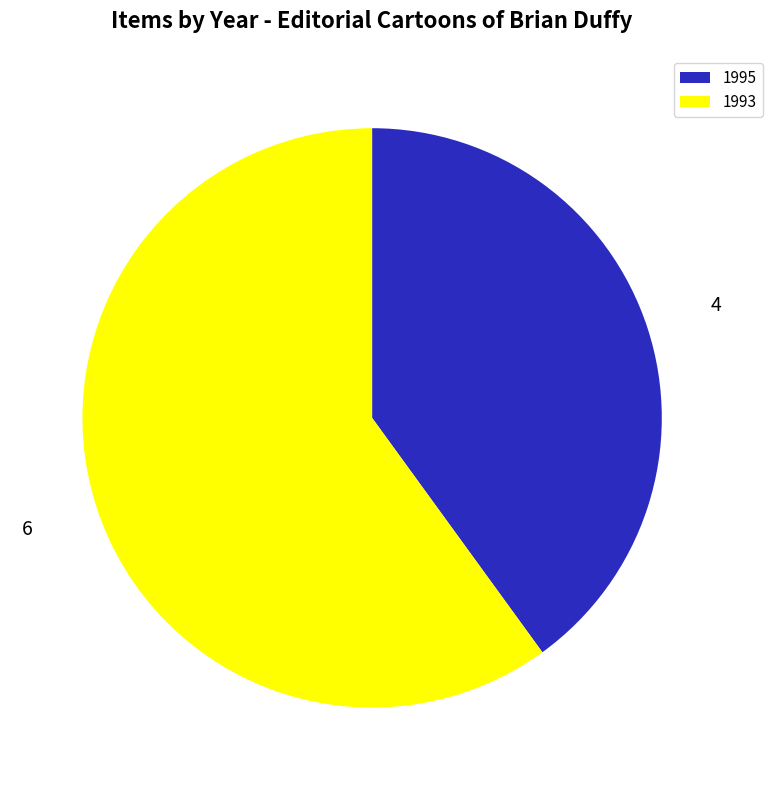

Which has a higher value, 1995 or 1993?

1993